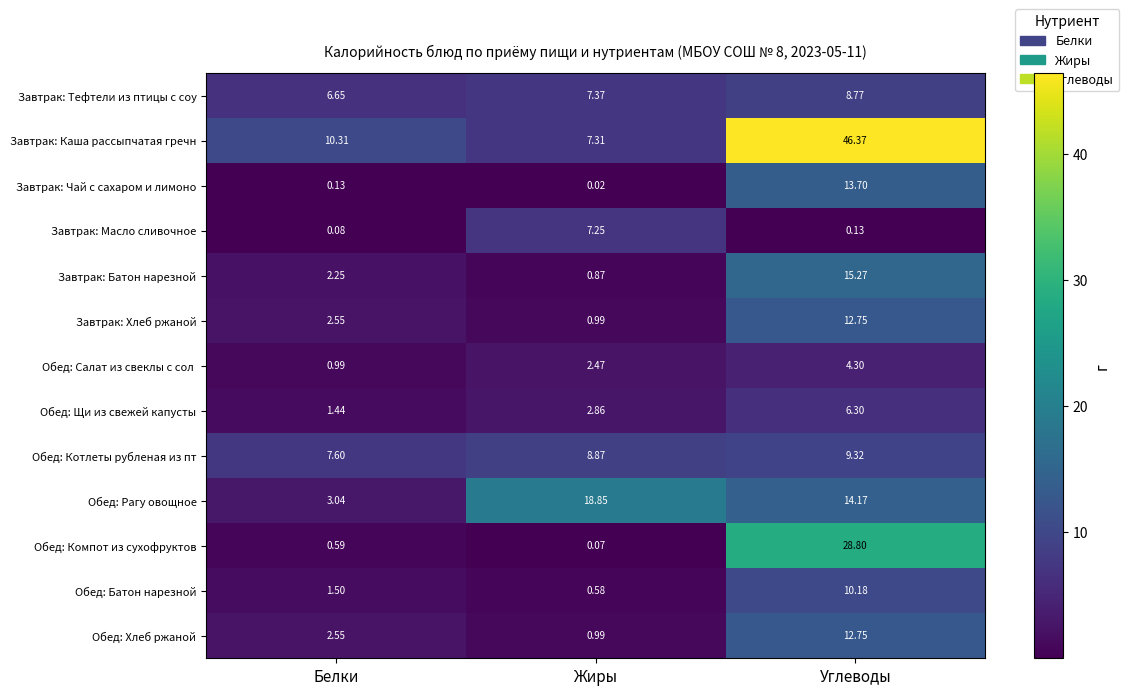

At which label does Обед: Хлеб ржаной first exceed 2?

Белки